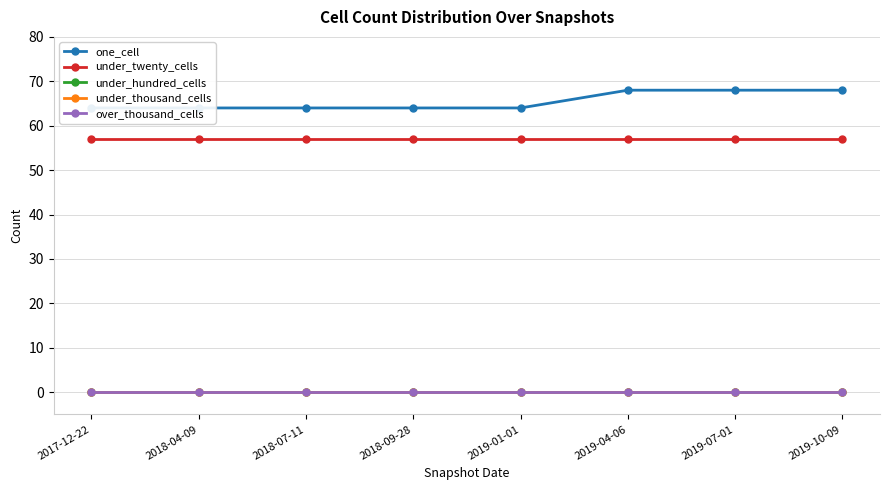

Reading right to left, extract all data points from this chart.

one_cell: 2019-10-09=68	2019-07-01=68	2019-04-06=68	2019-01-01=64	2018-09-28=64	2018-07-11=64	2018-04-09=64	2017-12-22=64
under_twenty_cells: 2019-10-09=57	2019-07-01=57	2019-04-06=57	2019-01-01=57	2018-09-28=57	2018-07-11=57	2018-04-09=57	2017-12-22=57
under_hundred_cells: 2019-10-09=0	2019-07-01=0	2019-04-06=0	2019-01-01=0	2018-09-28=0	2018-07-11=0	2018-04-09=0	2017-12-22=0
under_thousand_cells: 2019-10-09=0	2019-07-01=0	2019-04-06=0	2019-01-01=0	2018-09-28=0	2018-07-11=0	2018-04-09=0	2017-12-22=0
over_thousand_cells: 2019-10-09=0	2019-07-01=0	2019-04-06=0	2019-01-01=0	2018-09-28=0	2018-07-11=0	2018-04-09=0	2017-12-22=0